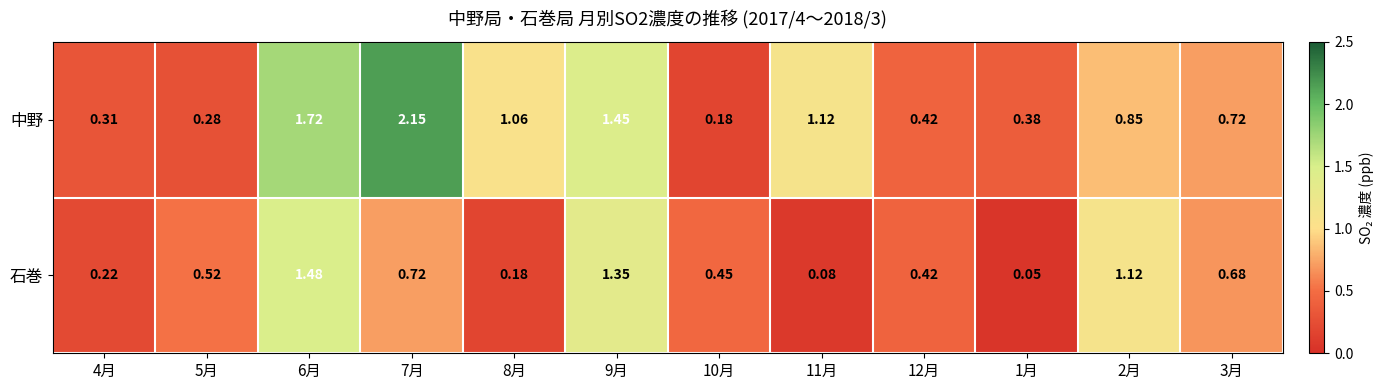

Rank the series by their maximum value, from highest to lowest.

中野, 石巻